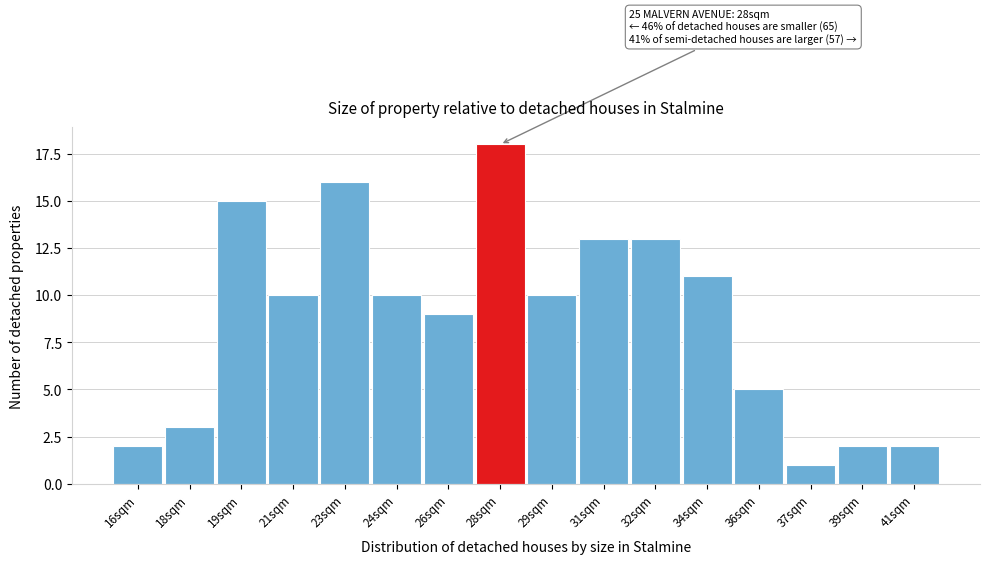

Reading right to left, extract all data points from this chart.

2	2	1	5	11	13	13	10	18	9	10	16	10	15	3	2